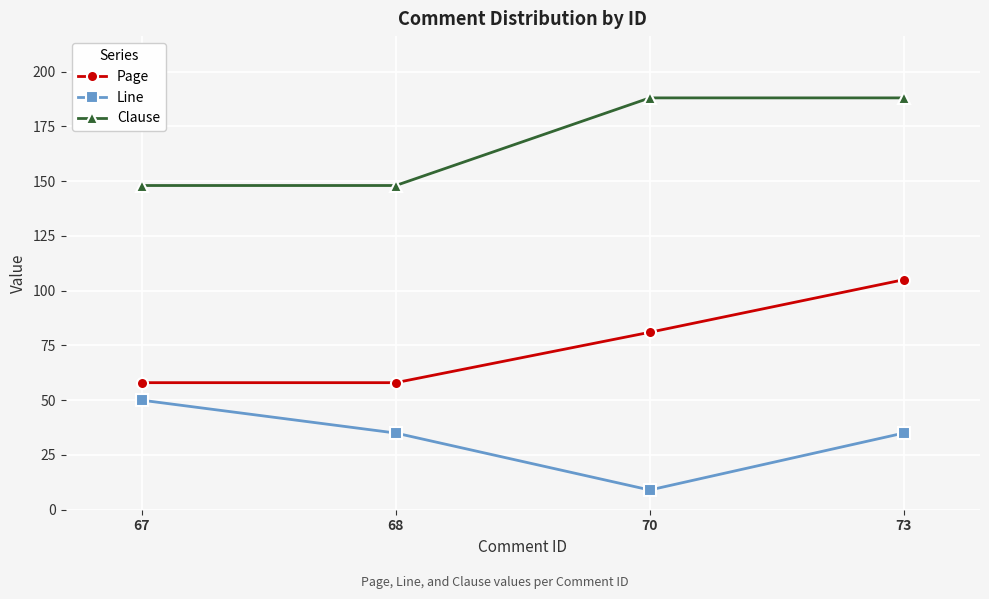

True or false: Clause has a value of 335 at 70.

False